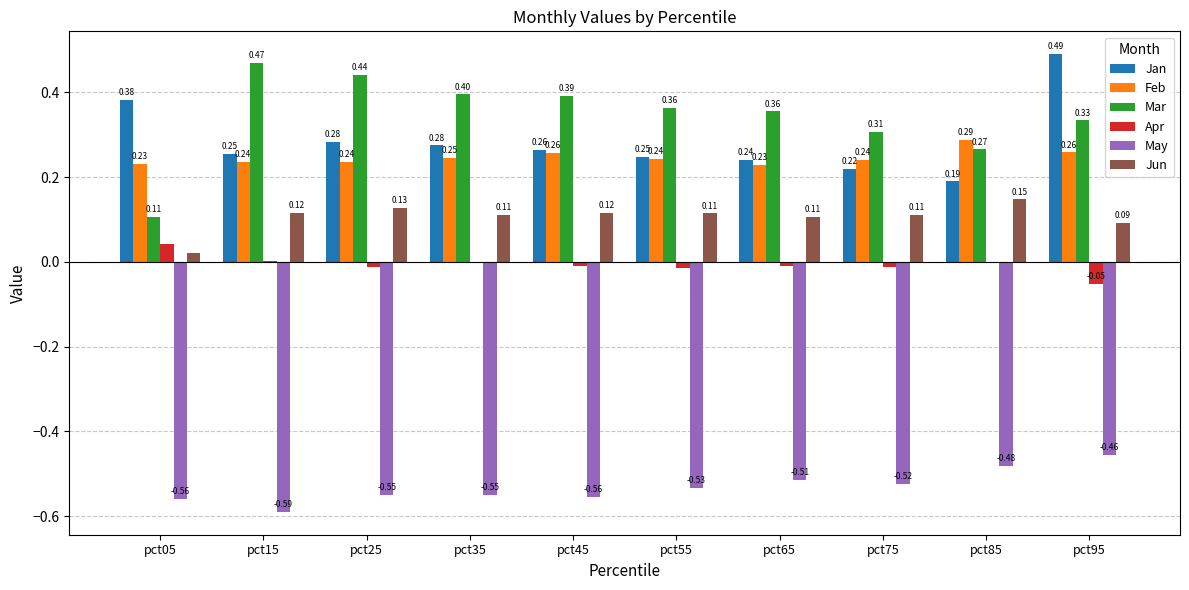

At which category is the sum across all series the highest?

pct95